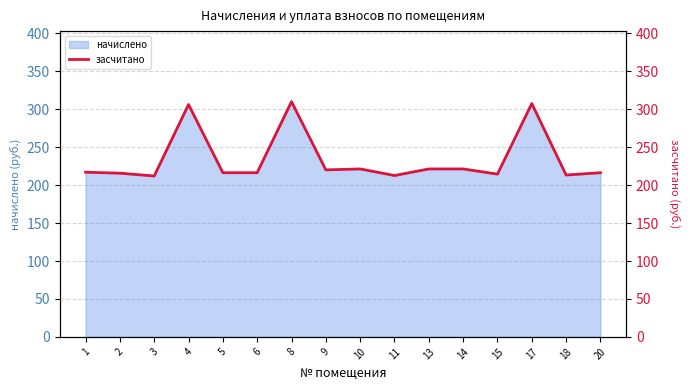

True or false: the data has more than 1 interior local peaks.

True